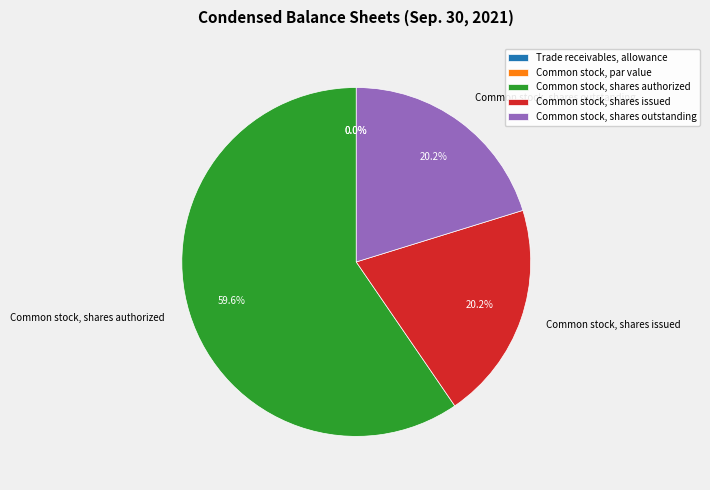

Which slice is the smallest?

Common stock, par value